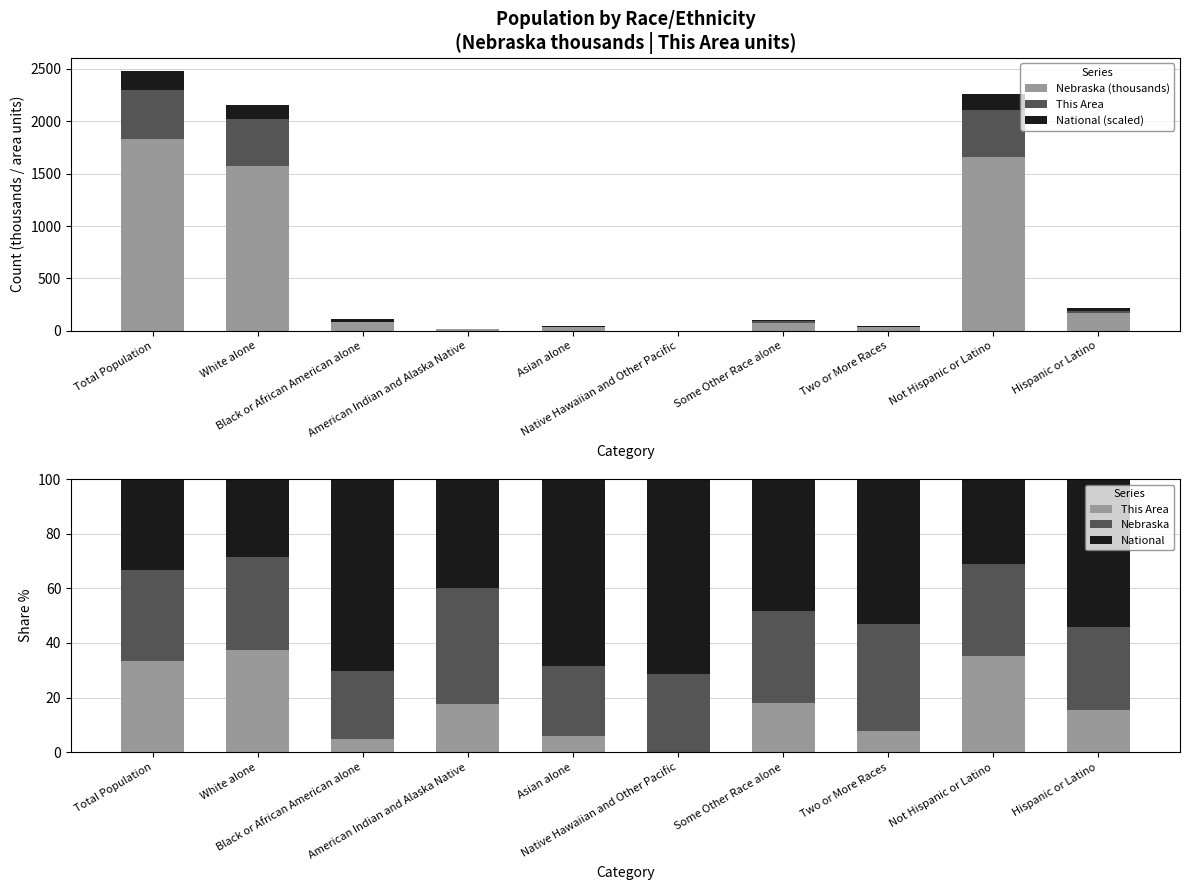

How many distinct data groups are displayed?

5